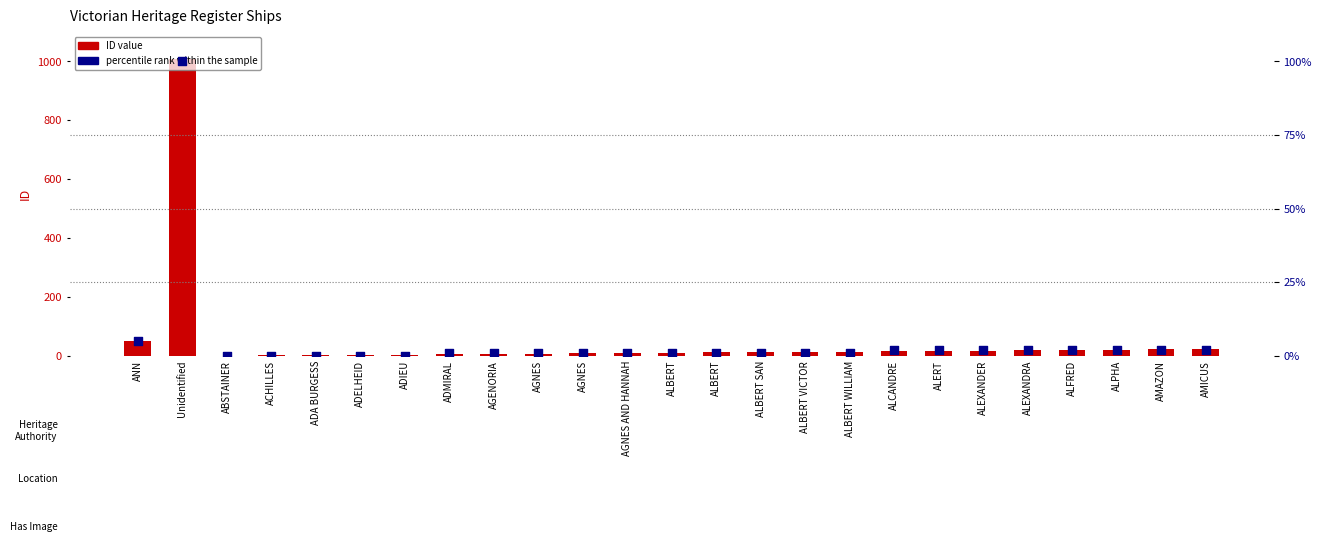

What are all the series names shown in the legend?

ID, percentile rank within the sample